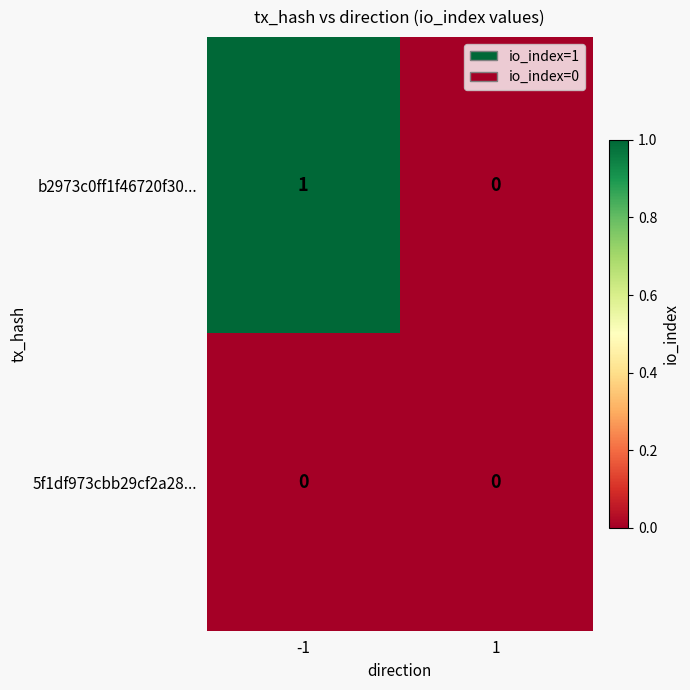

Reading left to right, extract all data points from this chart.

b2973c0ff1f46720f30...: 1	0
5f1df973cbb29cf2a28...: 0	0